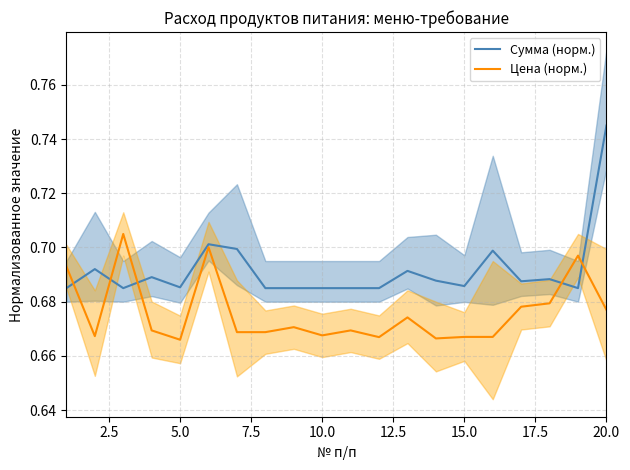

Which series ends up on top after the final intersection of Цена (норм.) and Сумма (норм.)?

Сумма (норм.)